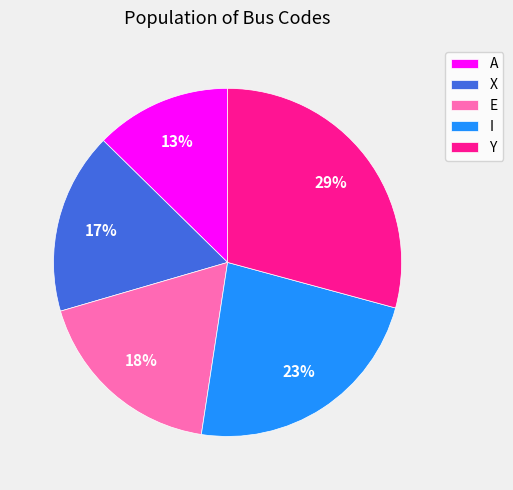

Between A and Y, which is larger?

Y